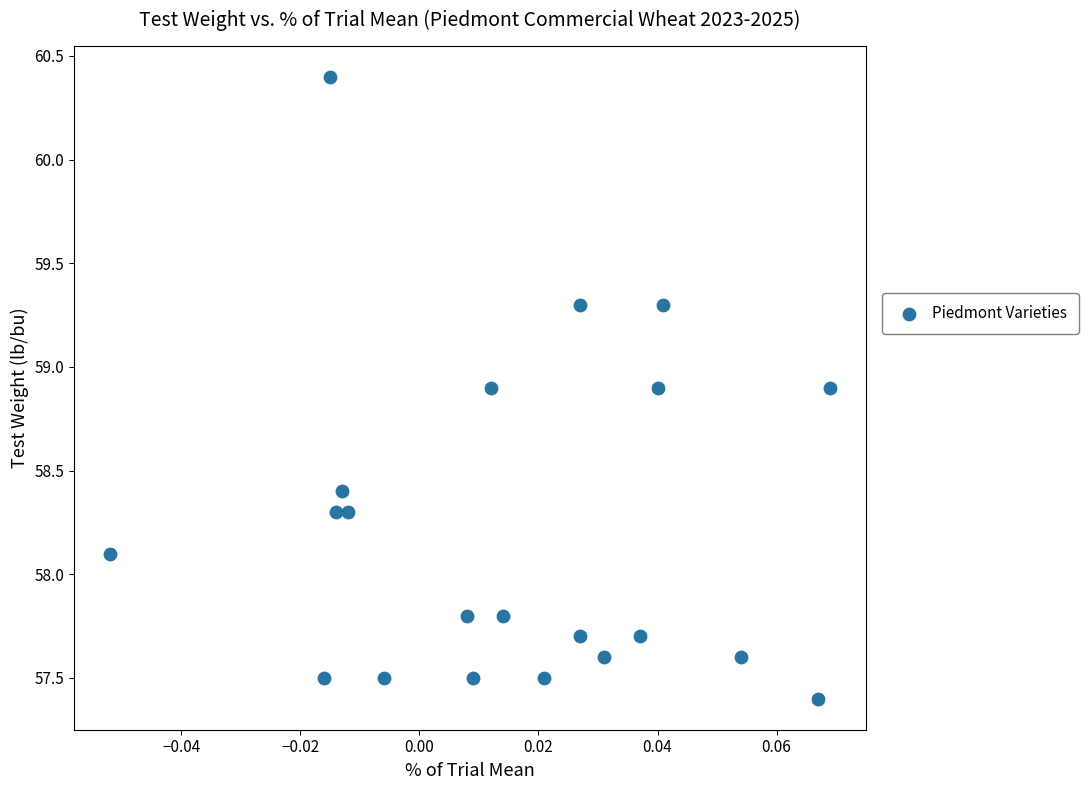

What Y value in the scatter plot is closest to 58?

58.1